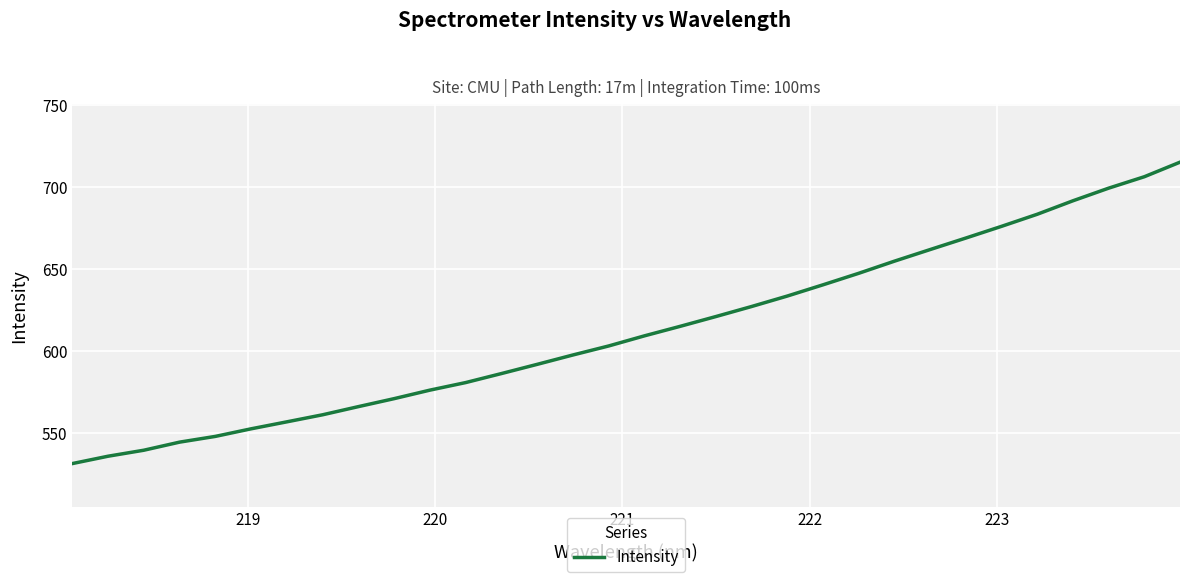

What is the maximum value shown in the chart?

715.4